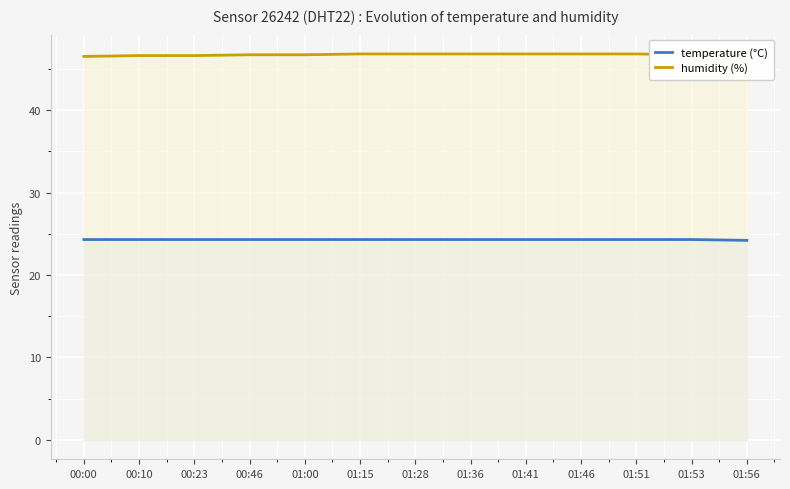

True or false: humidity (%) and temperature (°C) cross at least once.

False